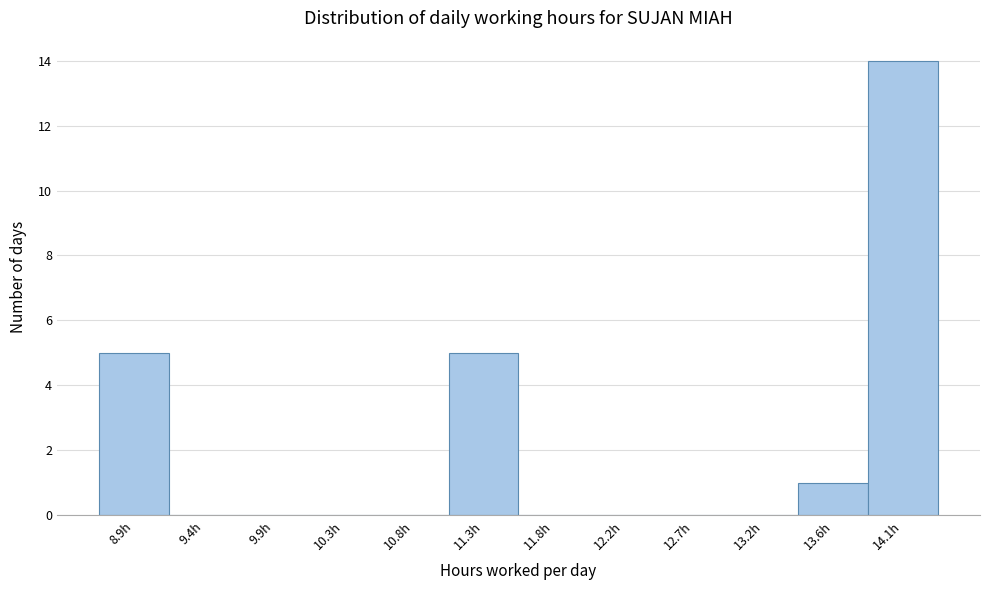

Reading left to right, extract all data points from this chart.

8.9h=5	9.4h=0	9.9h=0	10.3h=0	10.8h=0	11.3h=5	11.8h=0	12.2h=0	12.7h=0	13.2h=0	13.6h=1	14.1h=14